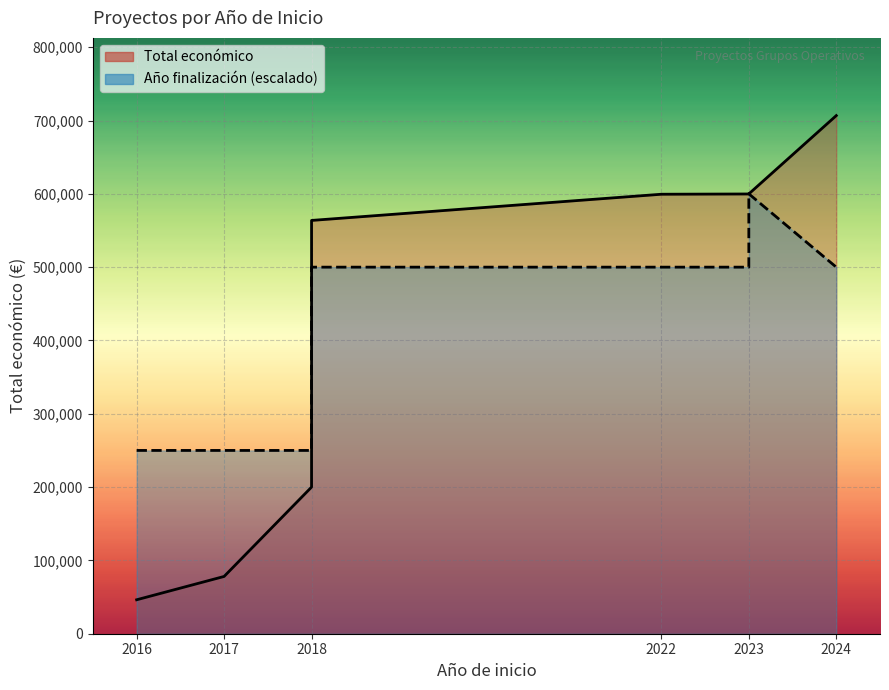

Between which two adjacent categories do Total económico and Año de finalización first intersect?

2018 and 2018